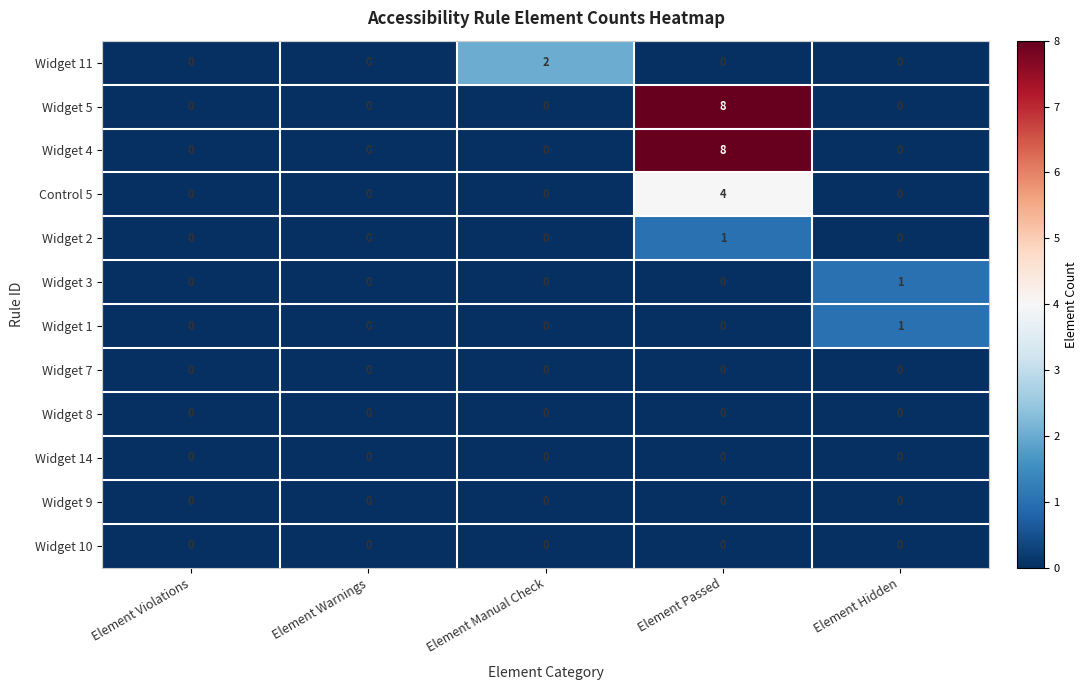

Which category has the highest value in the Widget 11 series?

Element Manual Check